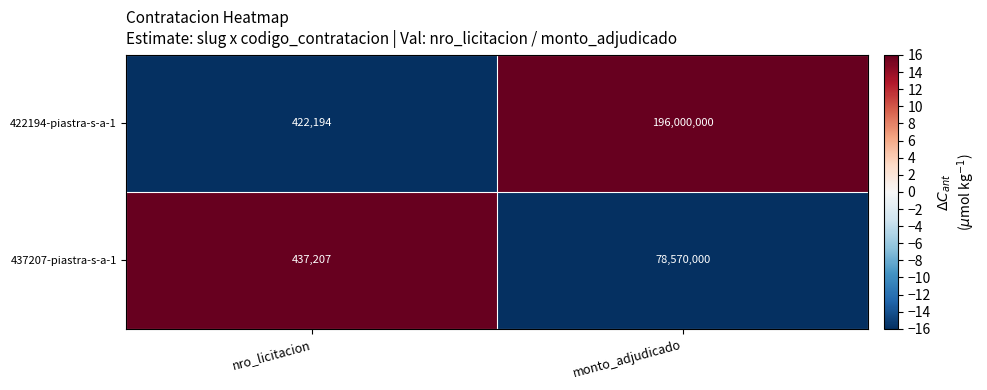

The value of 422194-piastra-s-a-1 at monto_adjudicado is 268355266. True or false?

False